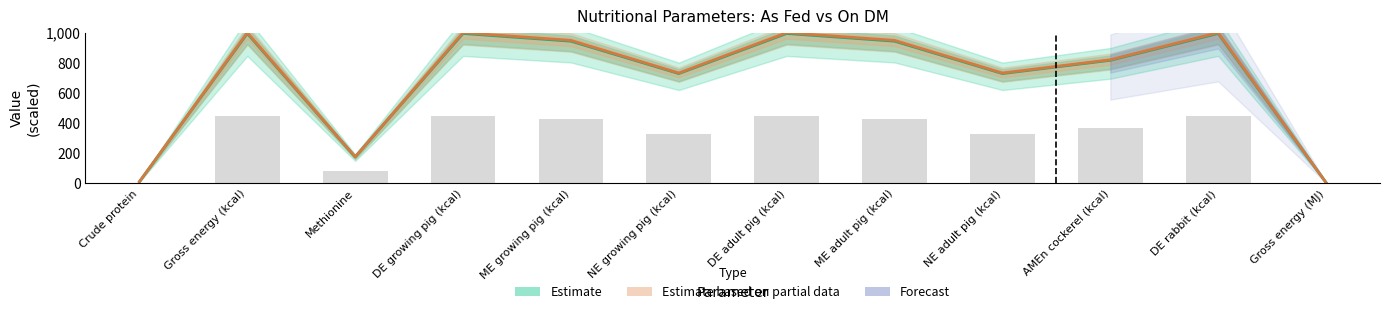

What is the label of the 7th bar from the left?

DE adult pig (kcal)